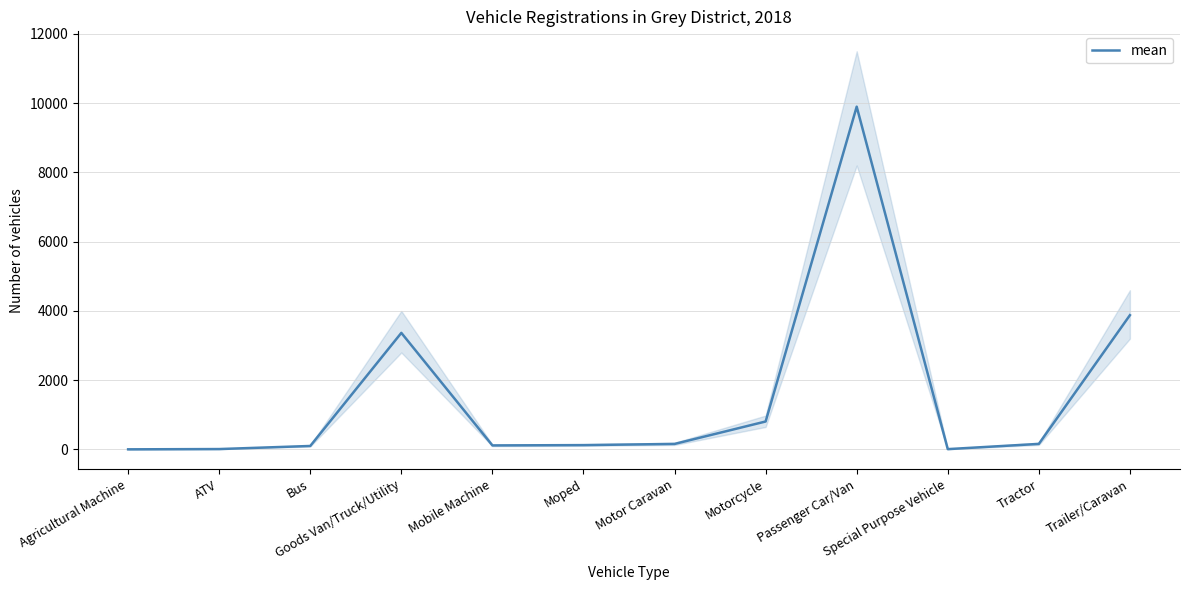

True or false: the data shows 235 at Motor Caravan.

False